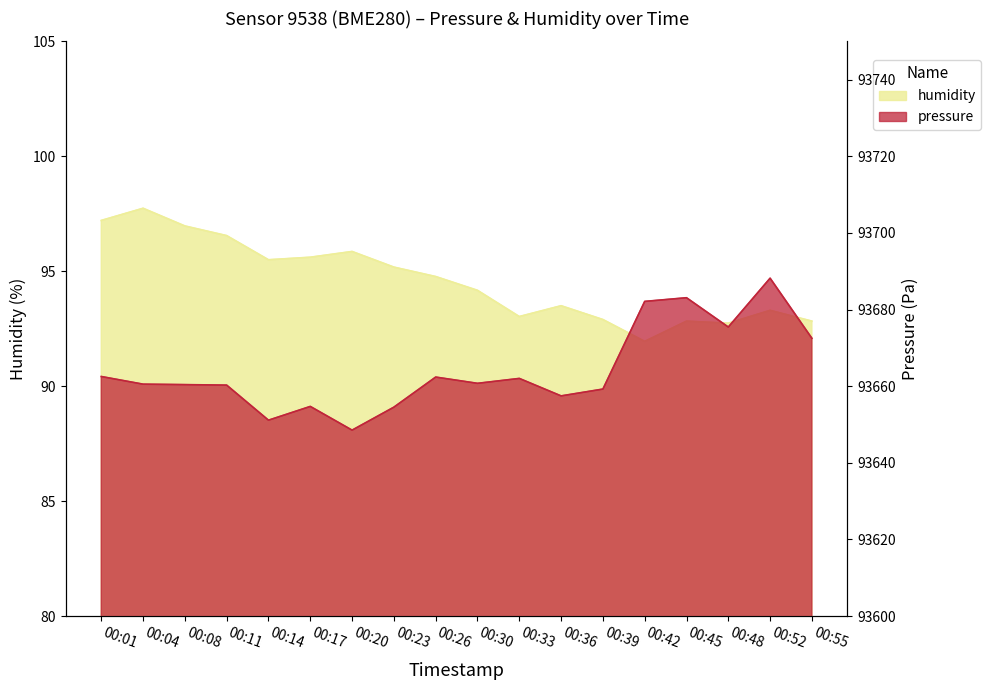

How many distinct data groups are displayed?

2